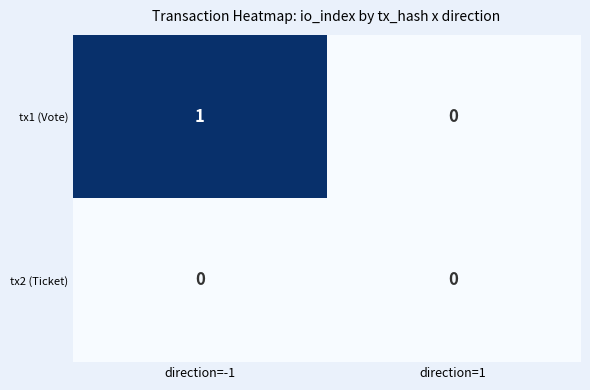

Where is tx1 (Vote) nearest to the value 0?

direction=1